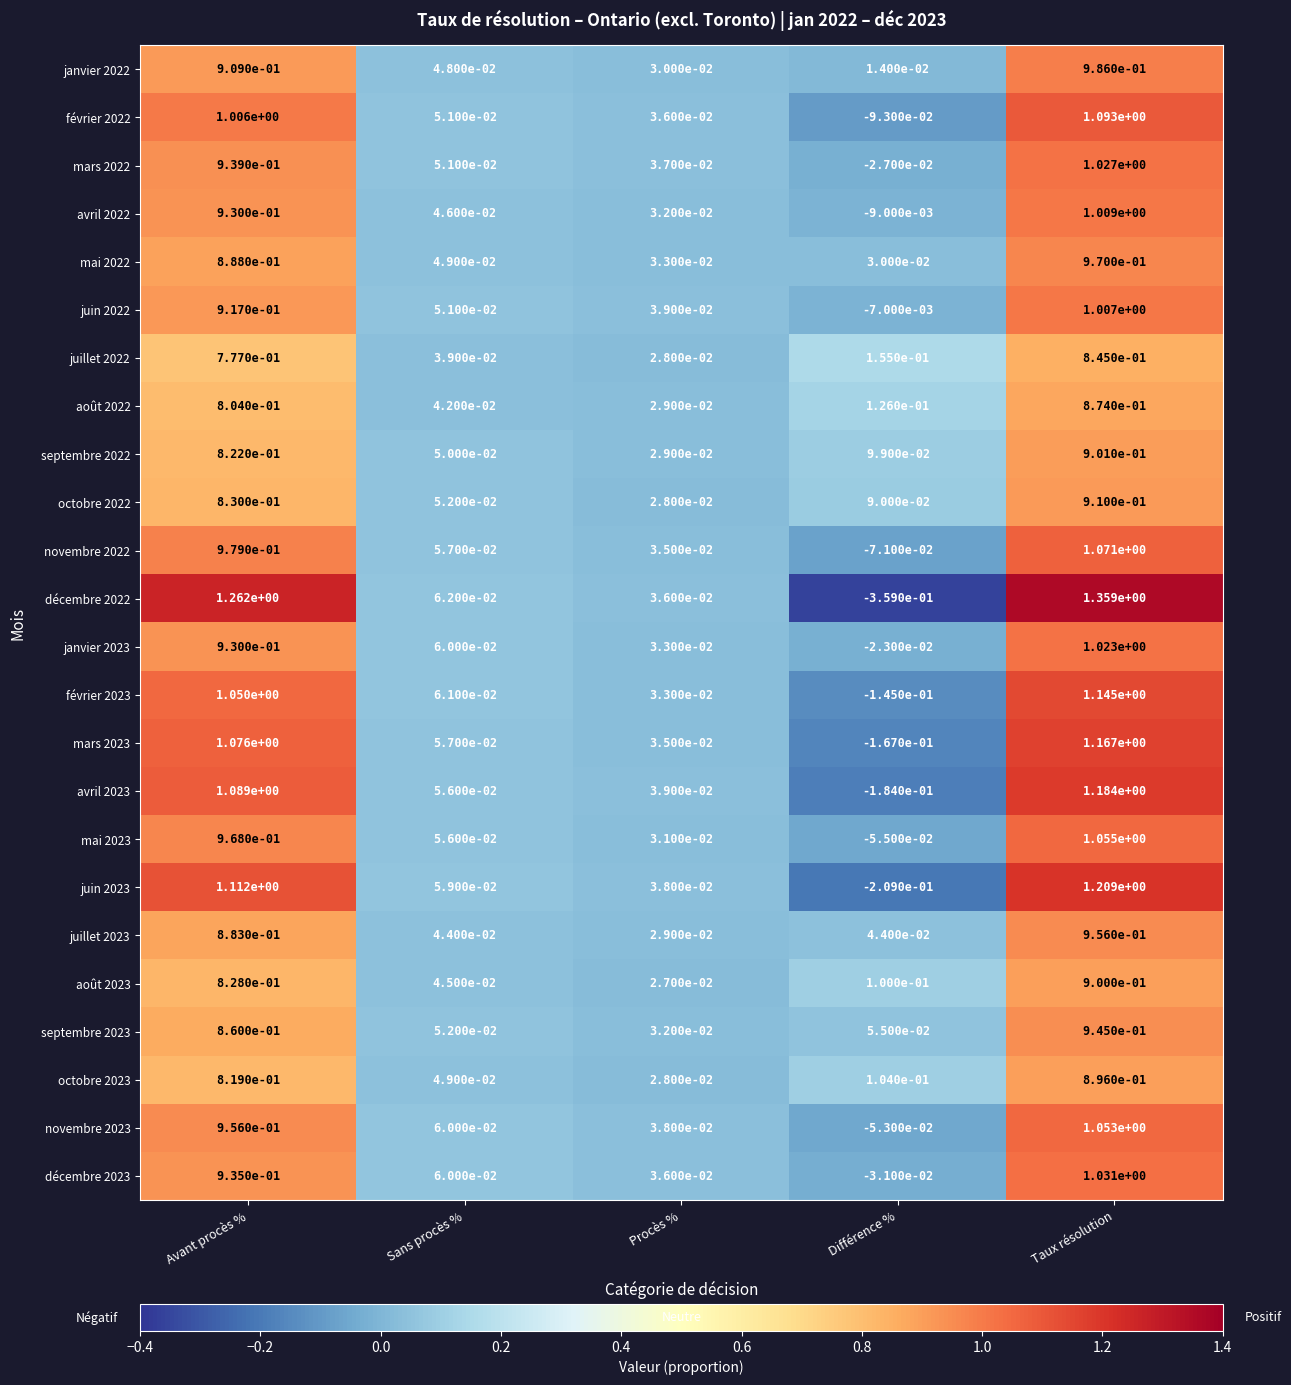

Is it true that avril 2022 equals 0.9 at Avant procès %?

True